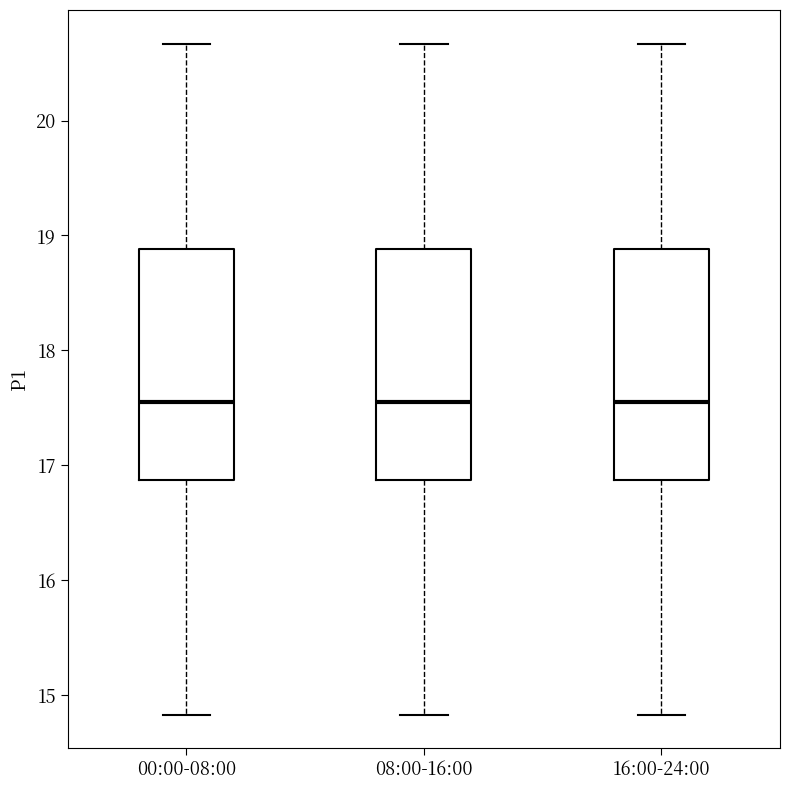

Reading left to right, transcribe this box plot: for each box, give where its median line is, the range the box spans, and where its two whiskers end, as read against the y-axis. The values are not printed on the chart, so give them approximately, as read against the axis.

00:00-08:00: median 17.6, box 16.9 to 18.9, whiskers 14.8 to 20.7
08:00-16:00: median 17.6, box 16.9 to 18.9, whiskers 14.8 to 20.7
16:00-24:00: median 17.6, box 16.9 to 18.9, whiskers 14.8 to 20.7